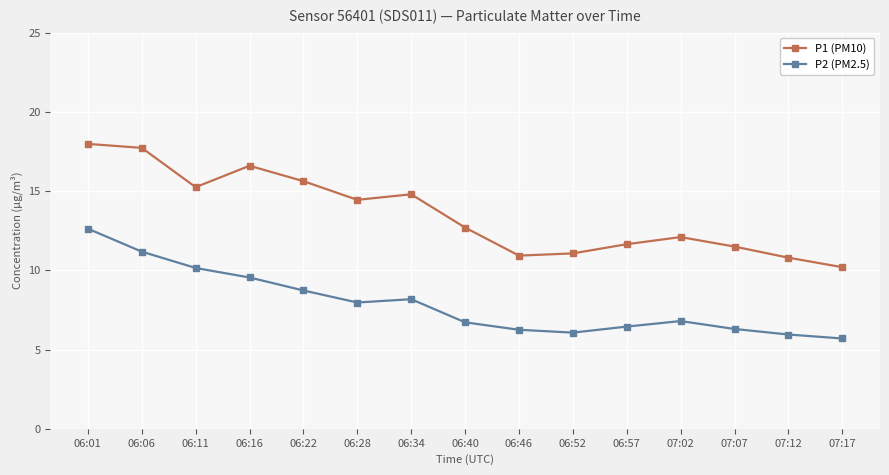

Which series changed the most between 06:11 and 06:22?

P2 (PM2.5)